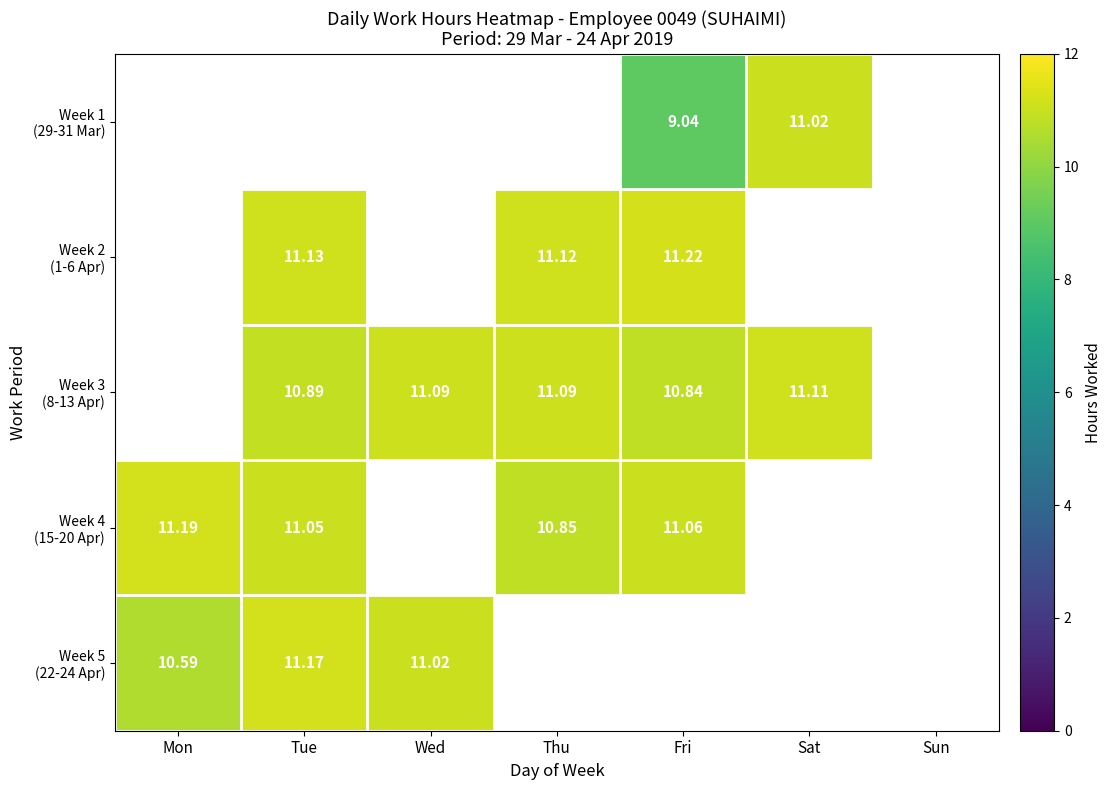

What is the approximate value of Week 1 (29-31 Mar) at Fri?

9.0